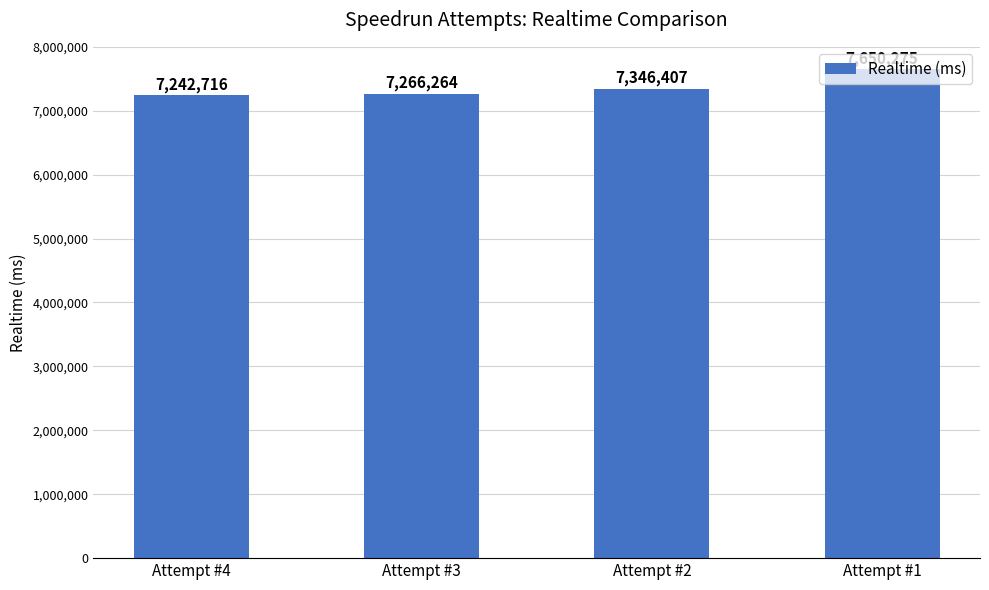

What is the smallest value displayed?

7242716